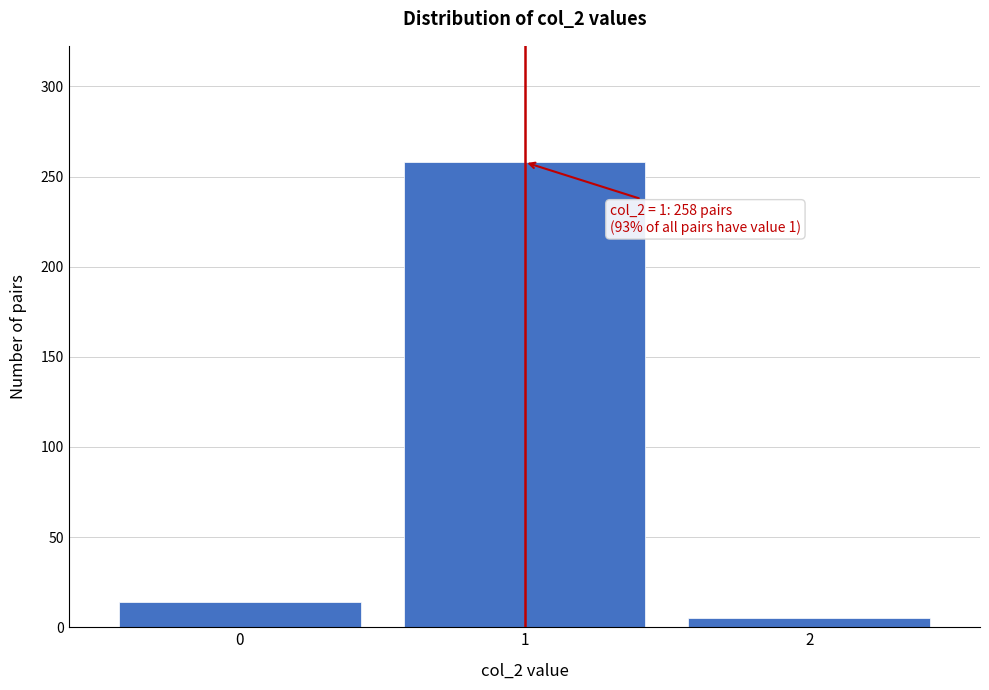

Which range on the x-axis has the tallest bar?

0.5 to 1.5